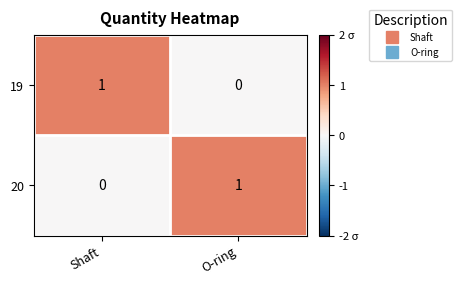

Reading left to right, what are all the values shown in this chart?

19: Shaft=1	O-ring=0
20: Shaft=0	O-ring=1